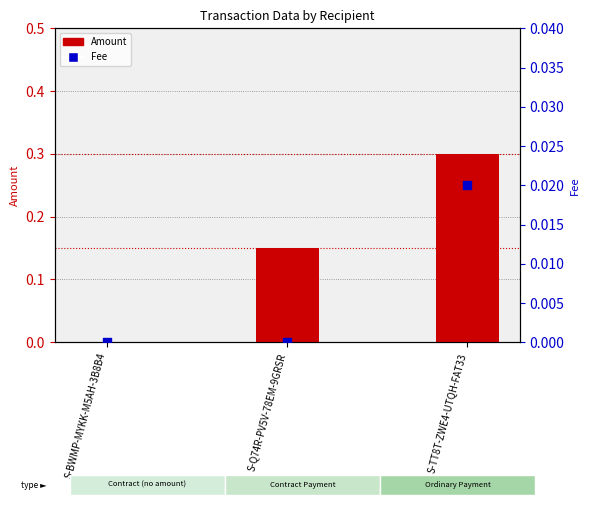

Is the value of Fee at S-TT8T-ZWE4-UTQH-FAT33 greater than the value of Amount at S-BWMP-MYKK-M5AH-3B8B4?

Yes